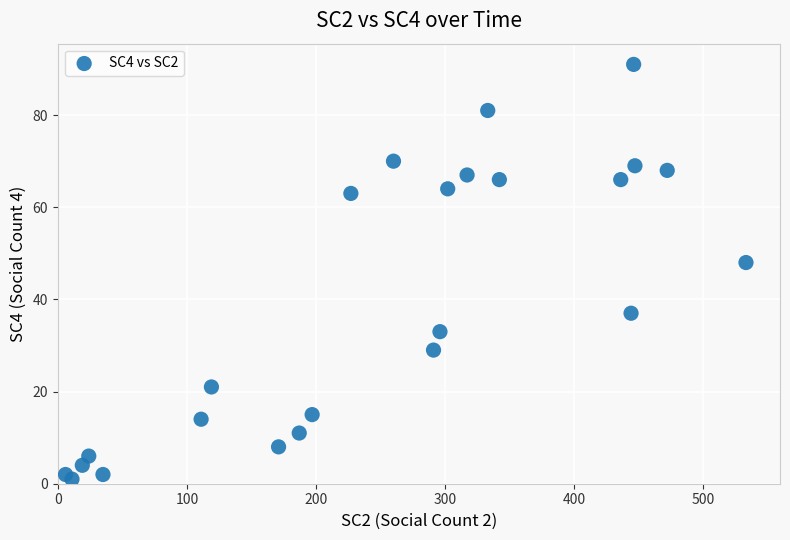

What Y value in the scatter plot is closest to 46?

48